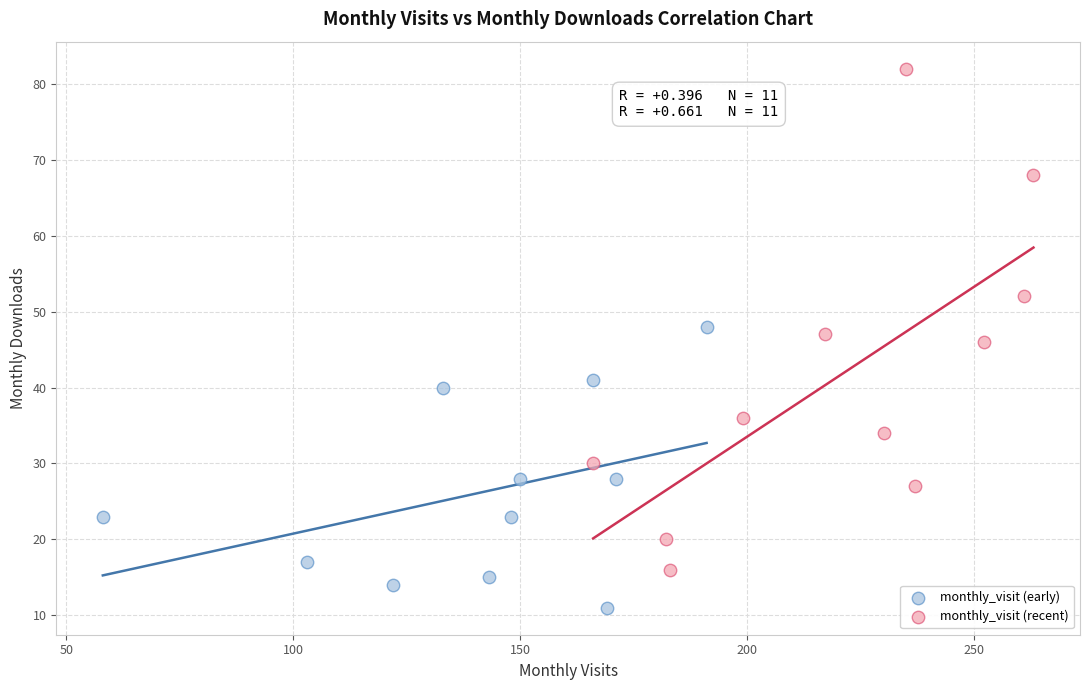

Which series reaches the maximum Y coordinate?

monthly_visit (recent)